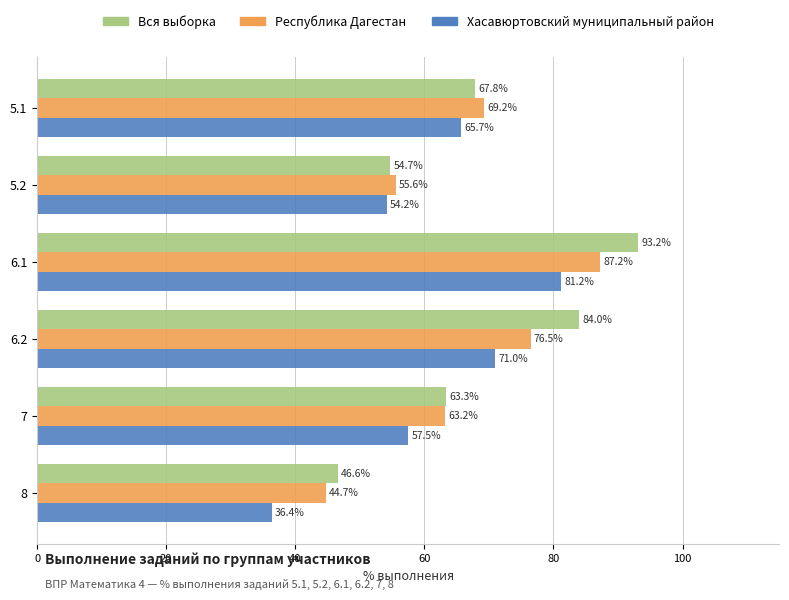

What is the total value across all series at 5.1?

202.7